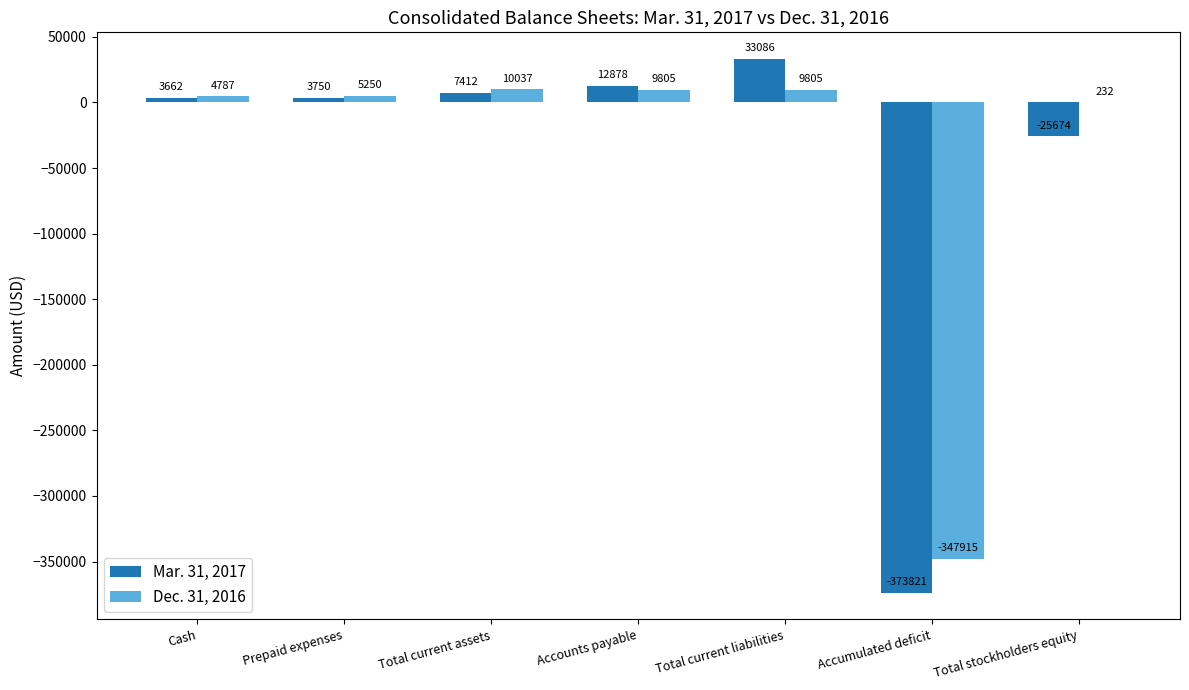

Is it true that Mar. 31, 2017 equals 3750 at Prepaid expenses?

True